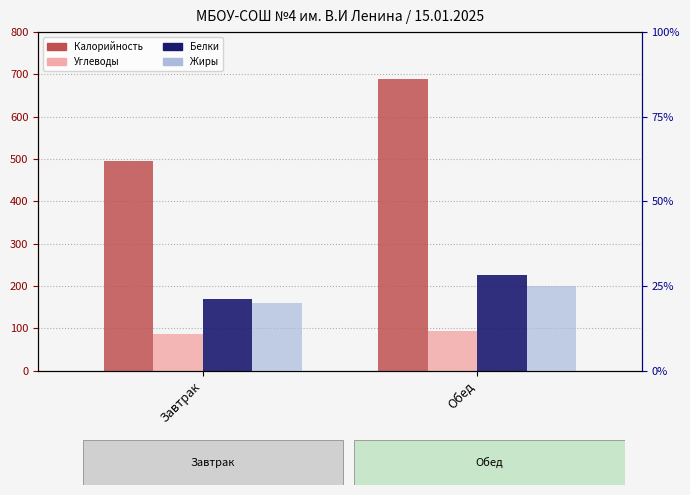

Between Обед and Завтрак, which is larger?

Обед